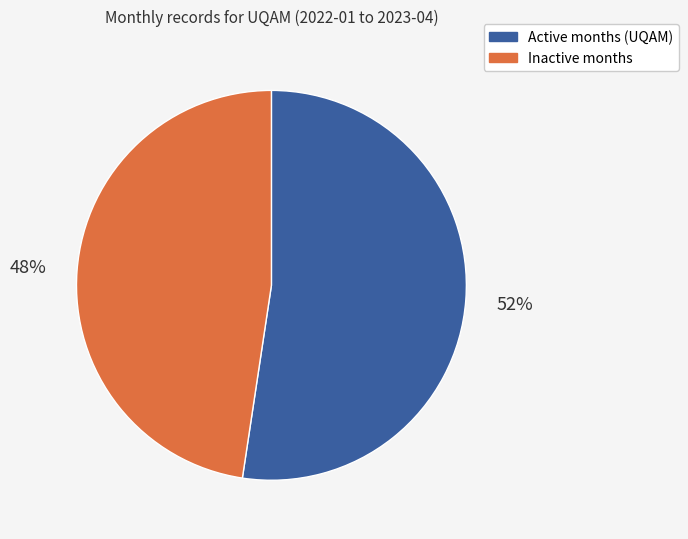

Is there a majority slice in this chart?

Yes